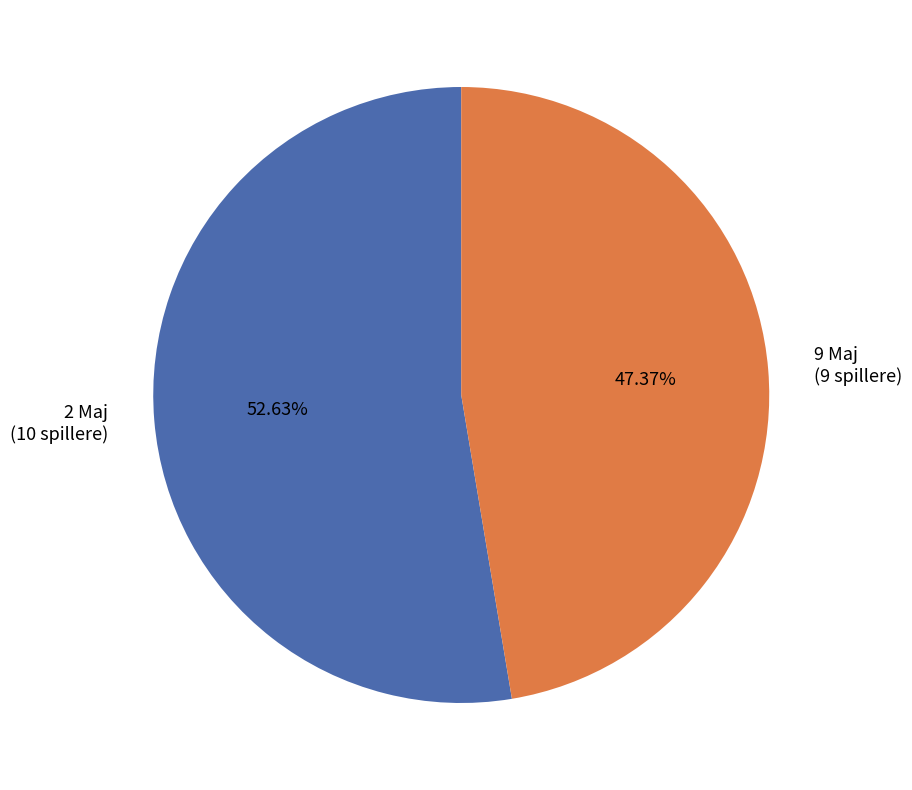

Is it true that 2 Maj is 53% of the pie?

True